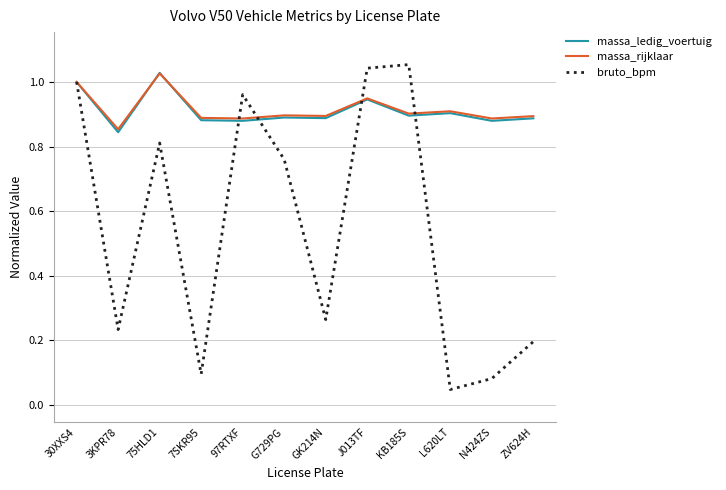

At which category does massa_rijklaar reach its first local peak?

75HLD1